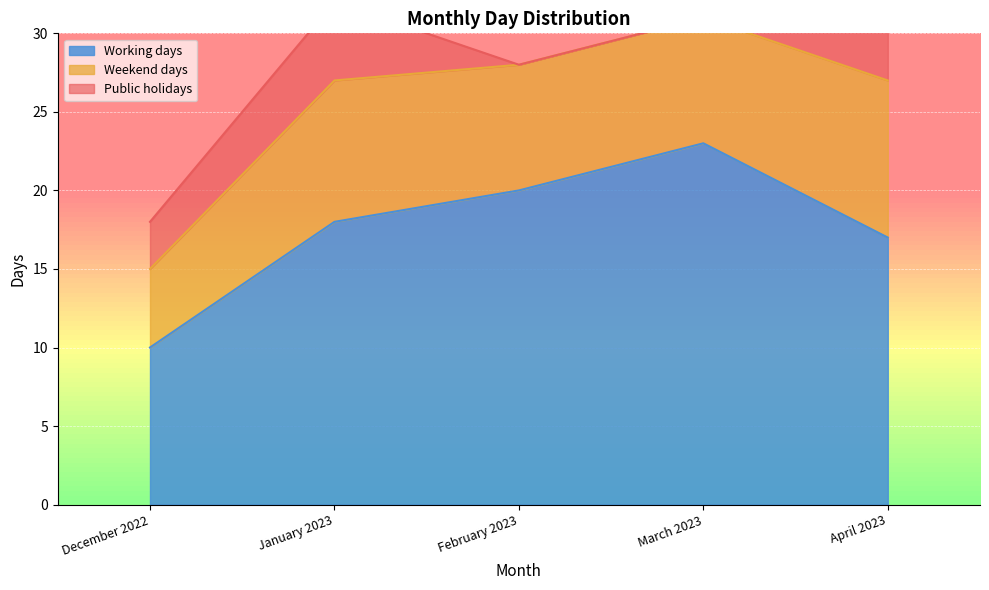

How many Public holidays values are between 0 and 4?

4